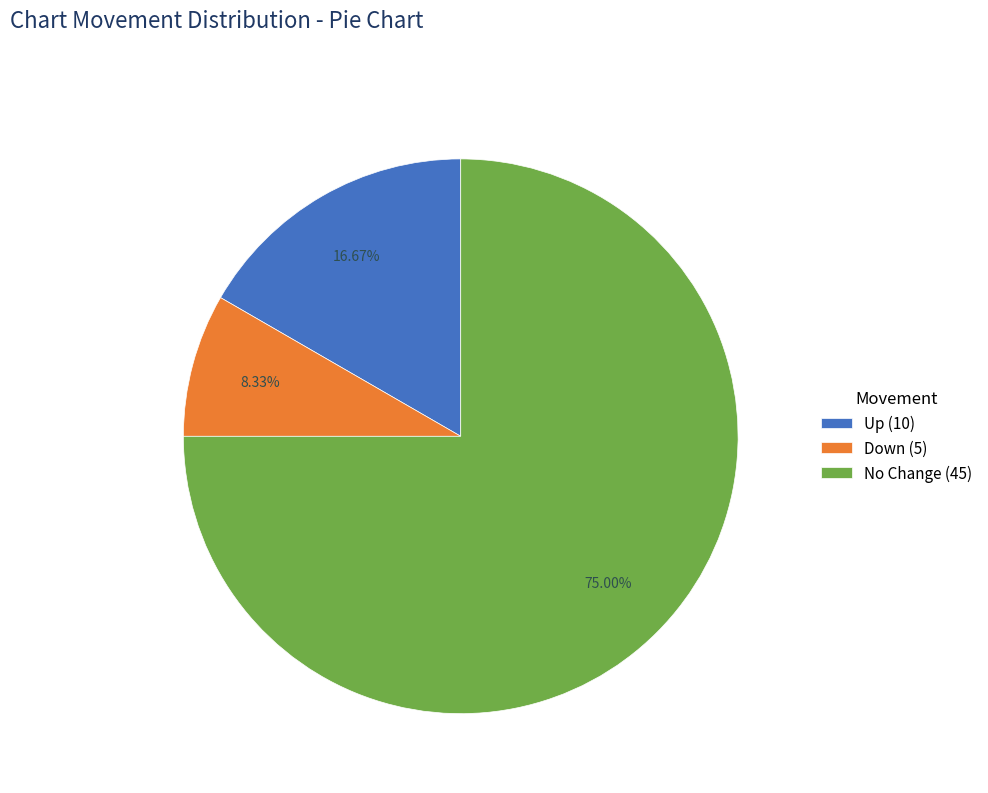

How many slices are in this pie chart?

3